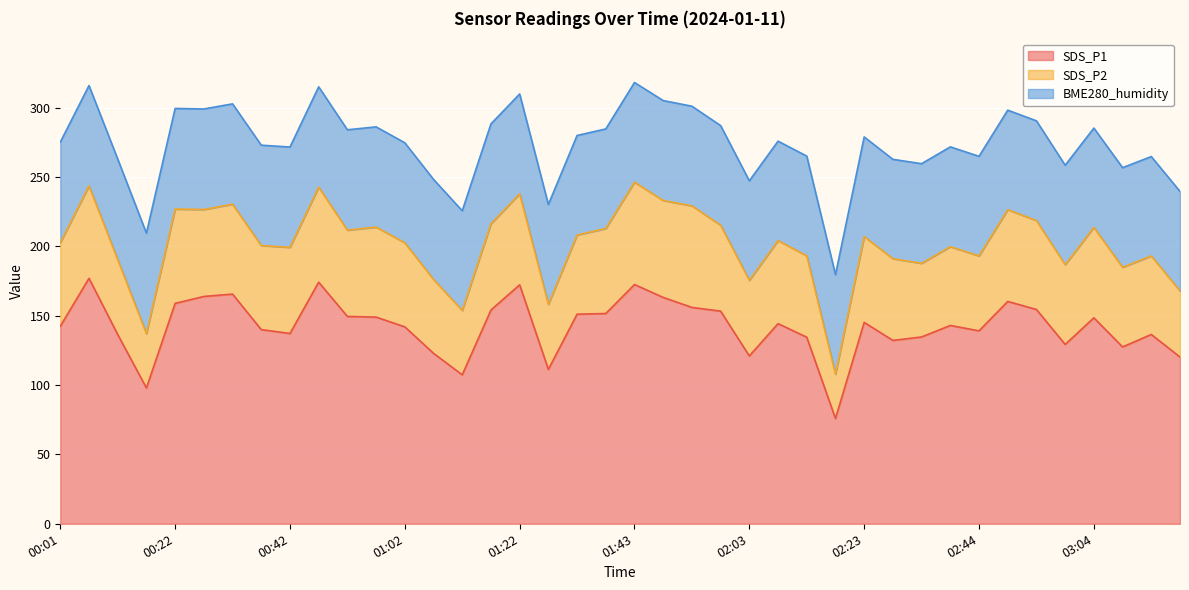

True or false: SDS_P2 and SDS_P1 cross at least once.

False